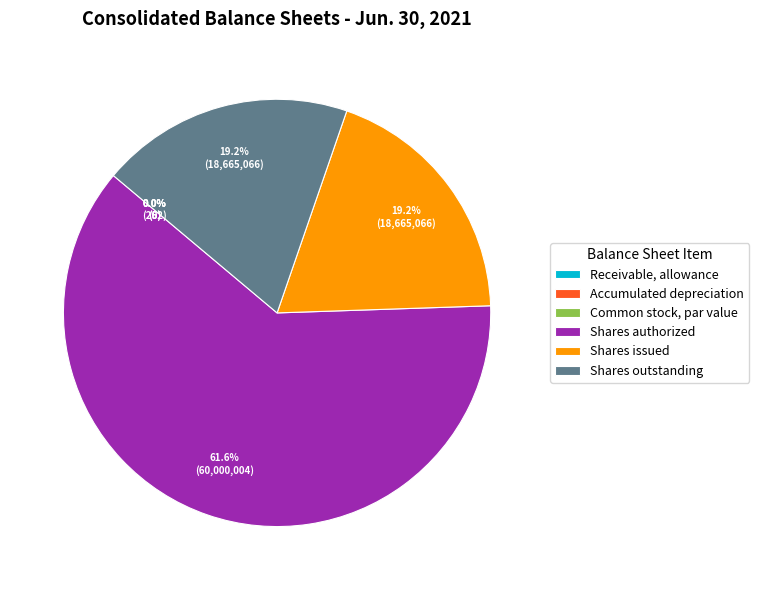

How many segments does this pie chart have?

6